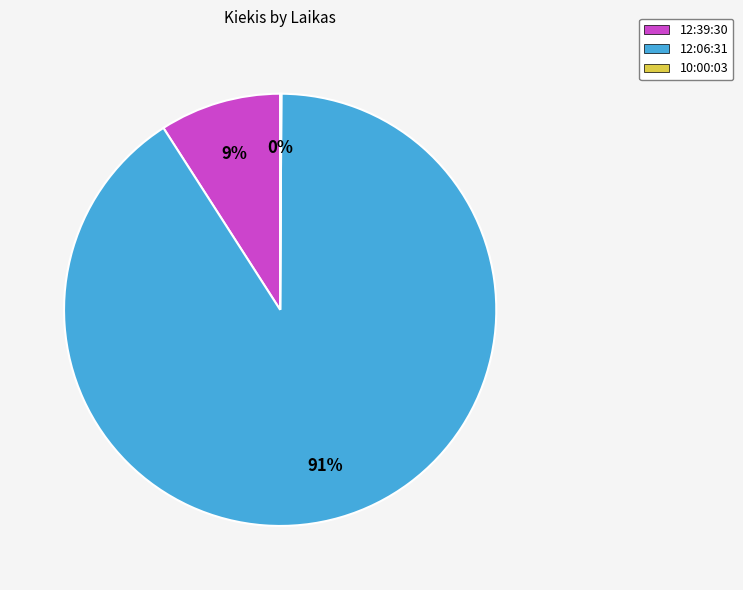

Is the sum of 12:06:31 and 12:39:30 greater than half?

Yes